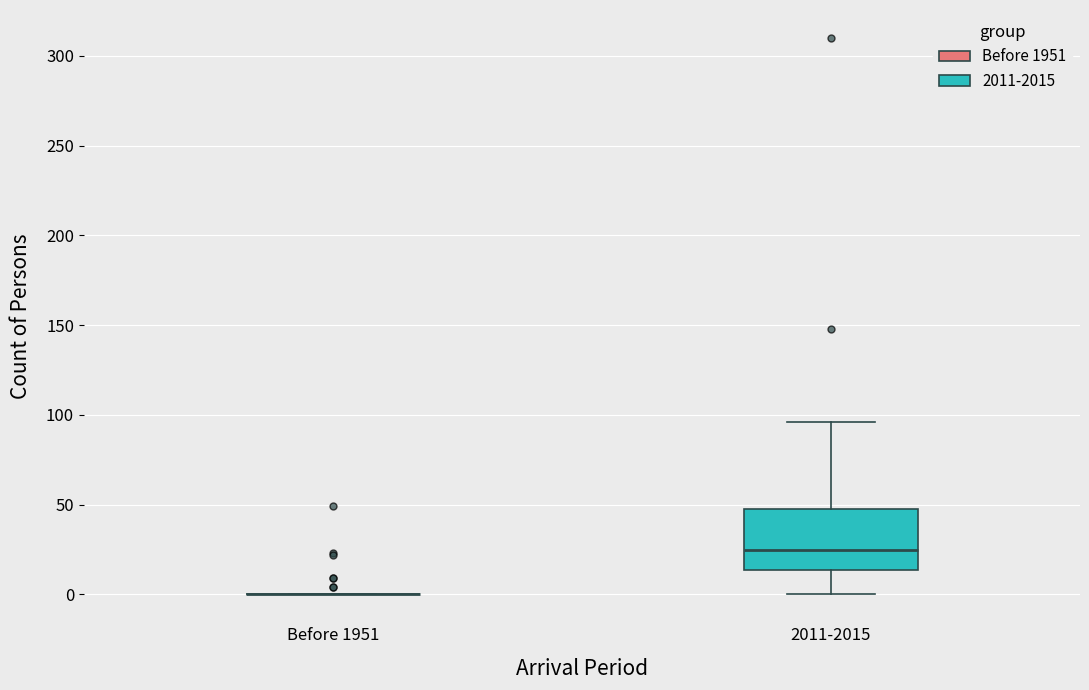

Reading left to right, read every box against the y-axis: the position of its median line, the range the box covers, and the ends of its whiskers. The values are not printed on the chart, so give them approximately, as read against the axis.

Before 1951: box collapsed to a line at 0, whiskers 0 to 0
2011-2015: median 25, box 15 to 50, whiskers 0 to 95